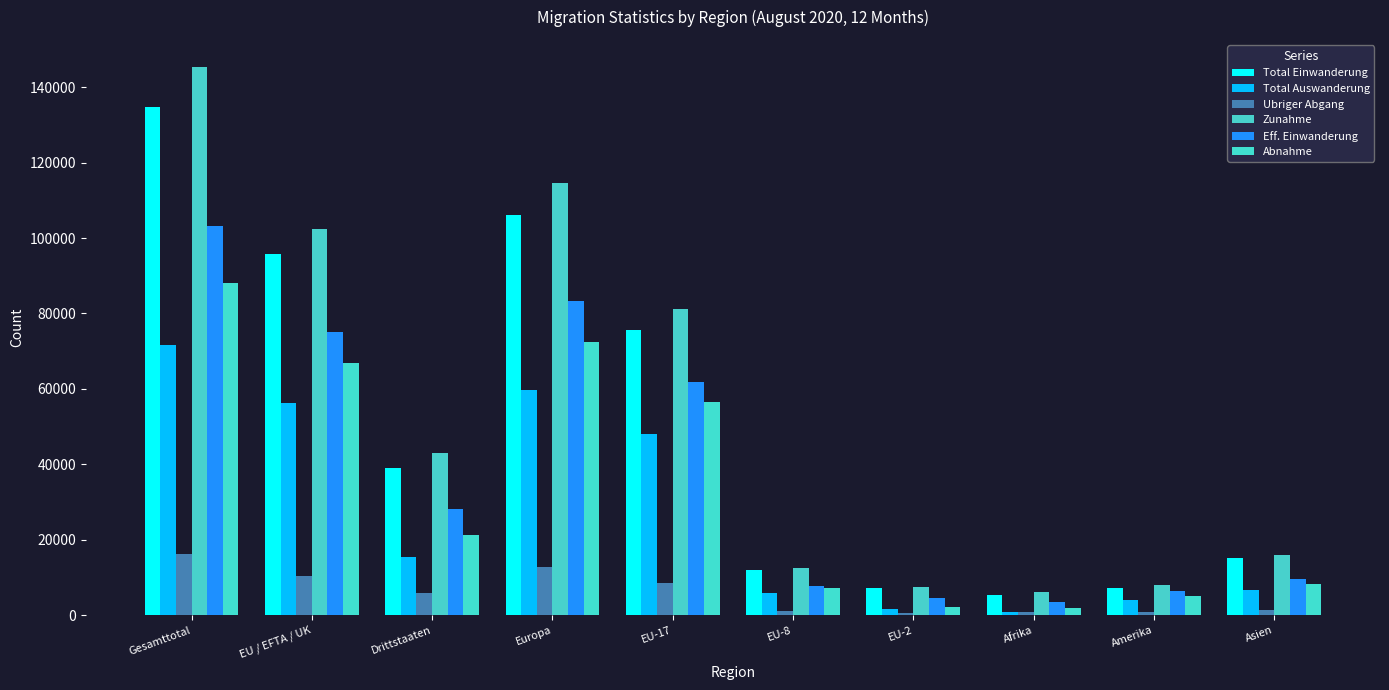

The Eff. Einwanderung series shows 13377 at Asien. True or false?

False